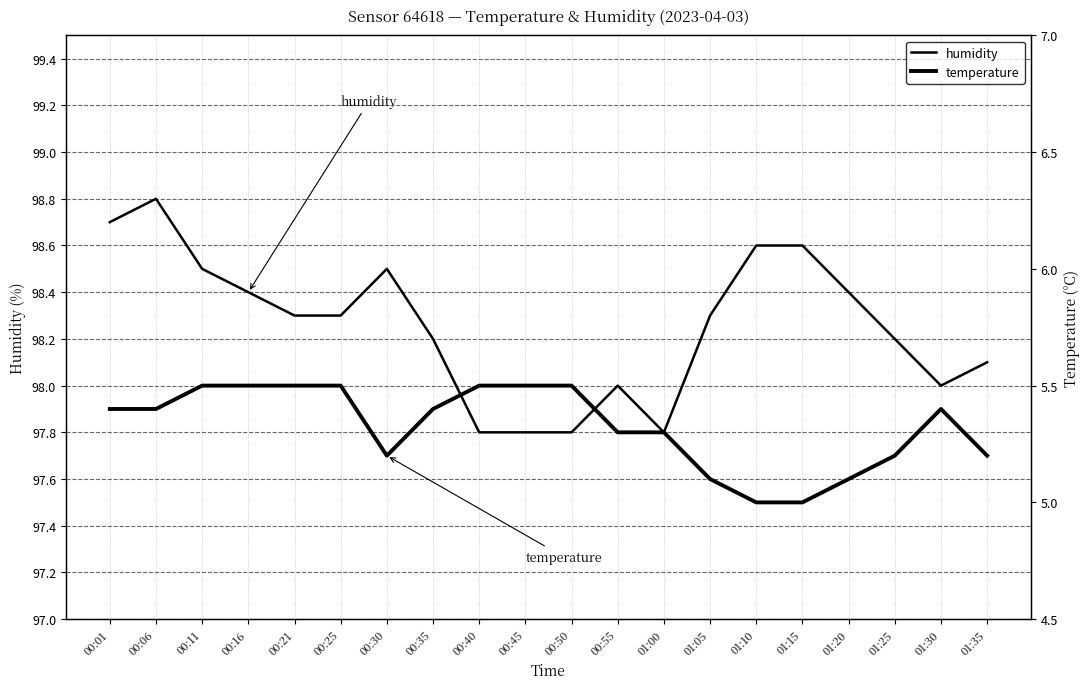

The value of temperature at 01:30 is 2.9. True or false?

False